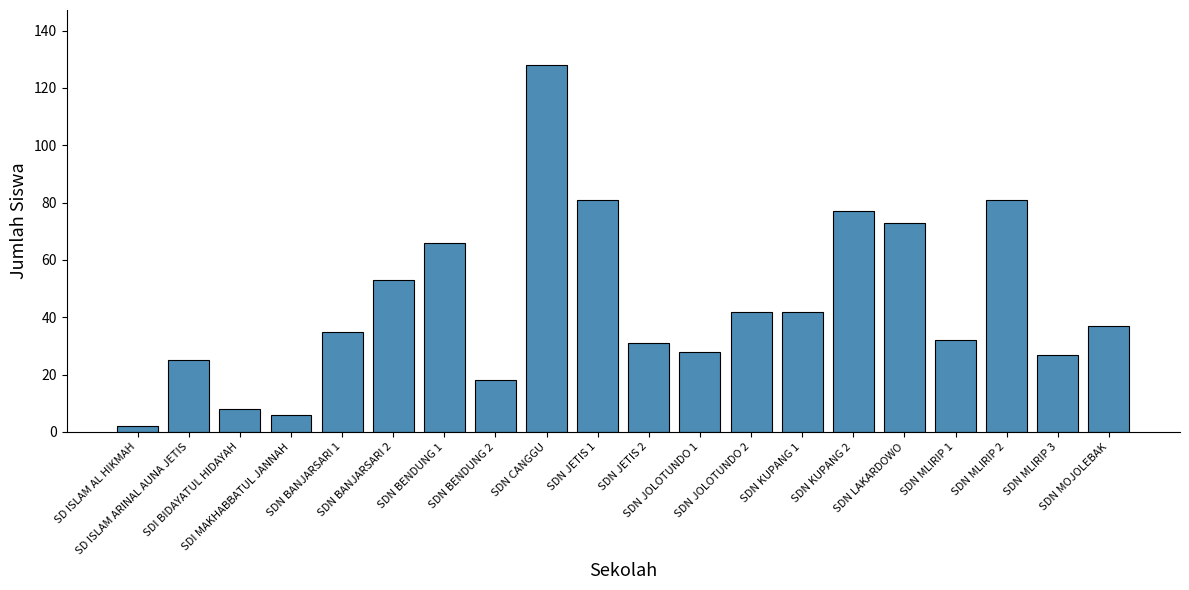

True or false: the data shows 112 at SDN BENDUNG 1.

False